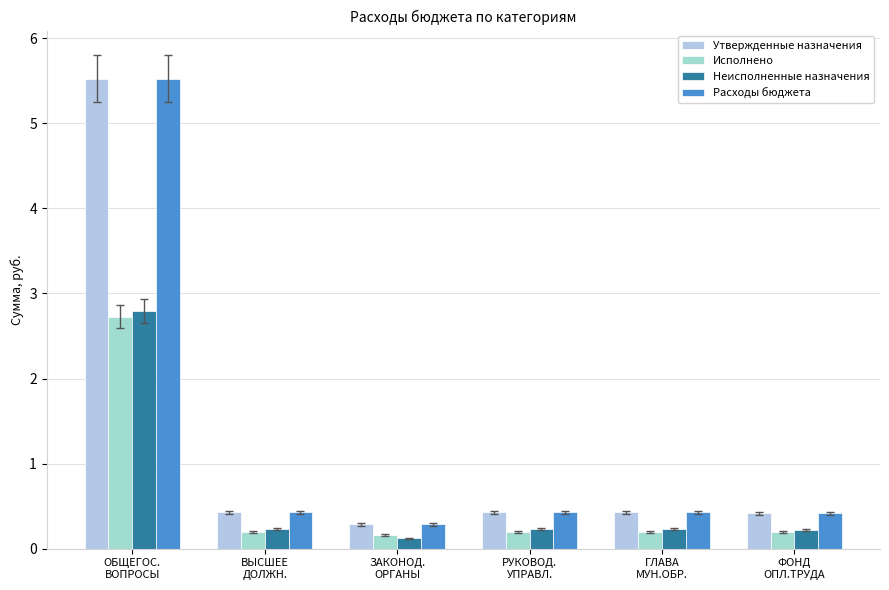

Which series has the largest range (max minus min)?

Утвержденные назначения